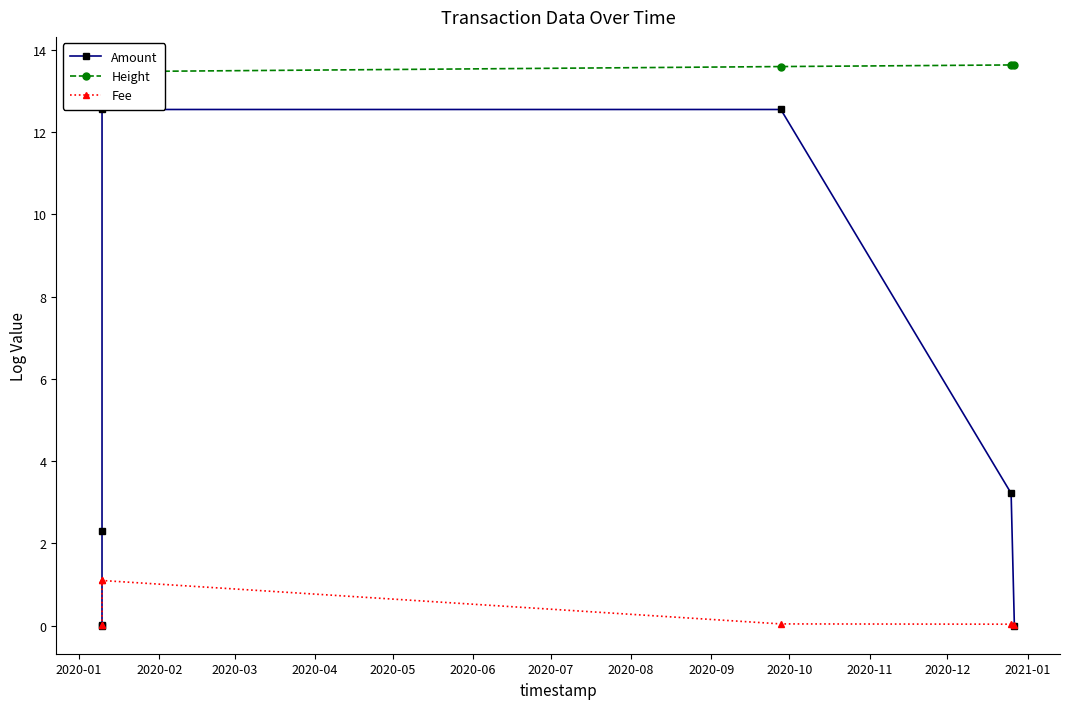

What is the highest value of the Amount series?

12.5